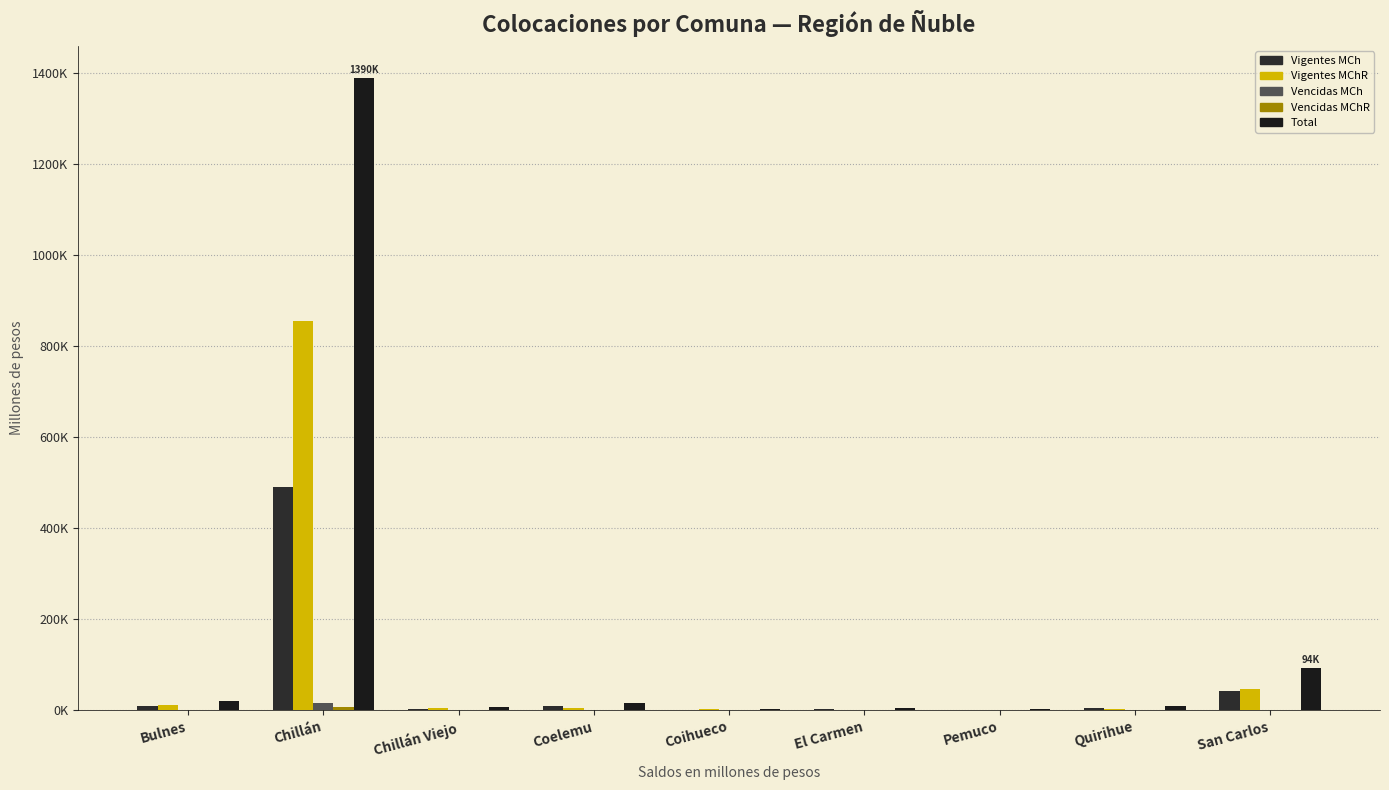

Does the chart contain stacked bars?

No